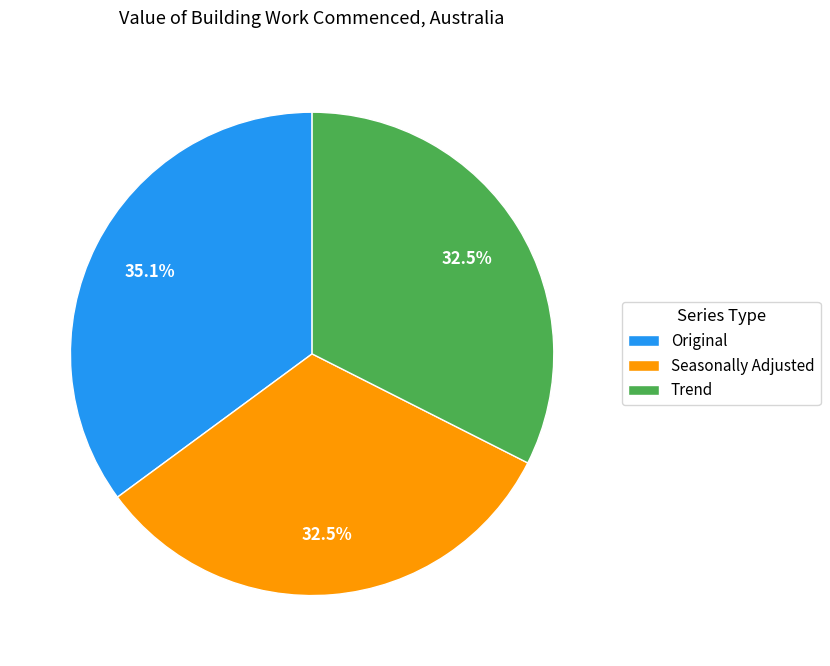

True or false: Seasonally Adjusted accounts for 19% of the total.

False